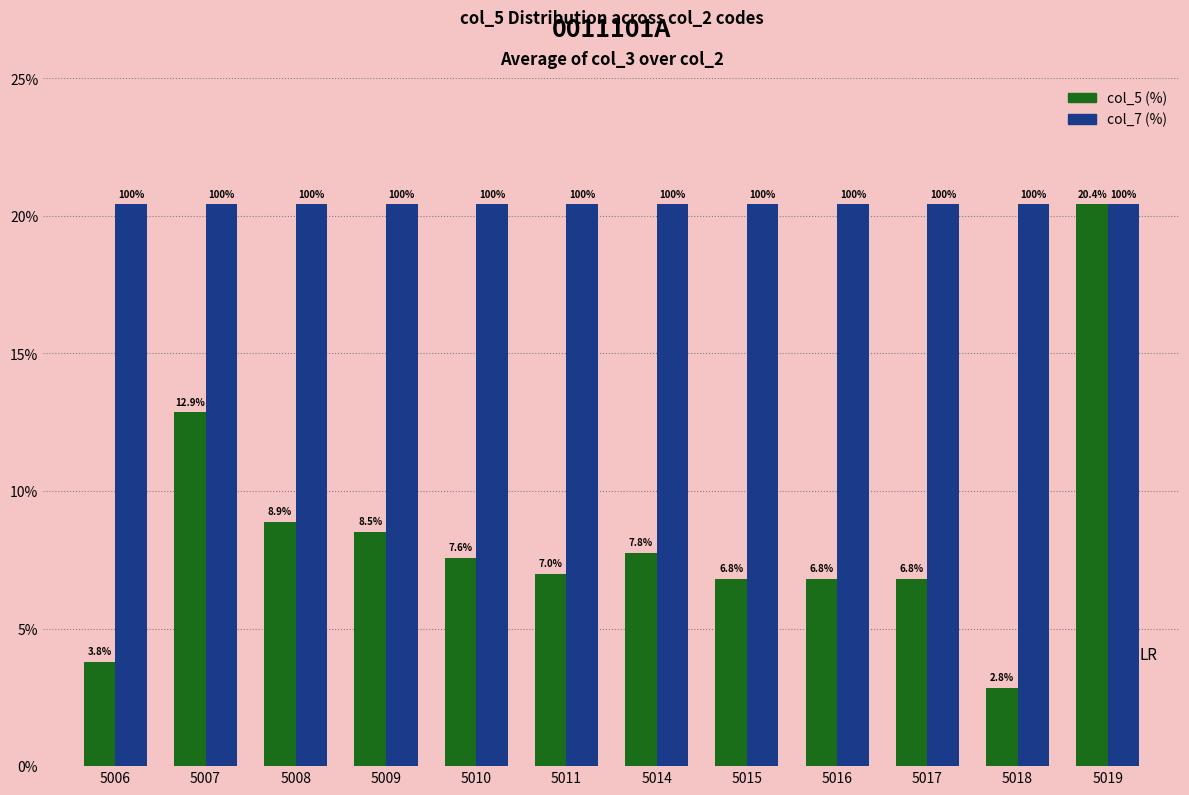

At which category is the sum across all series the highest?

5019